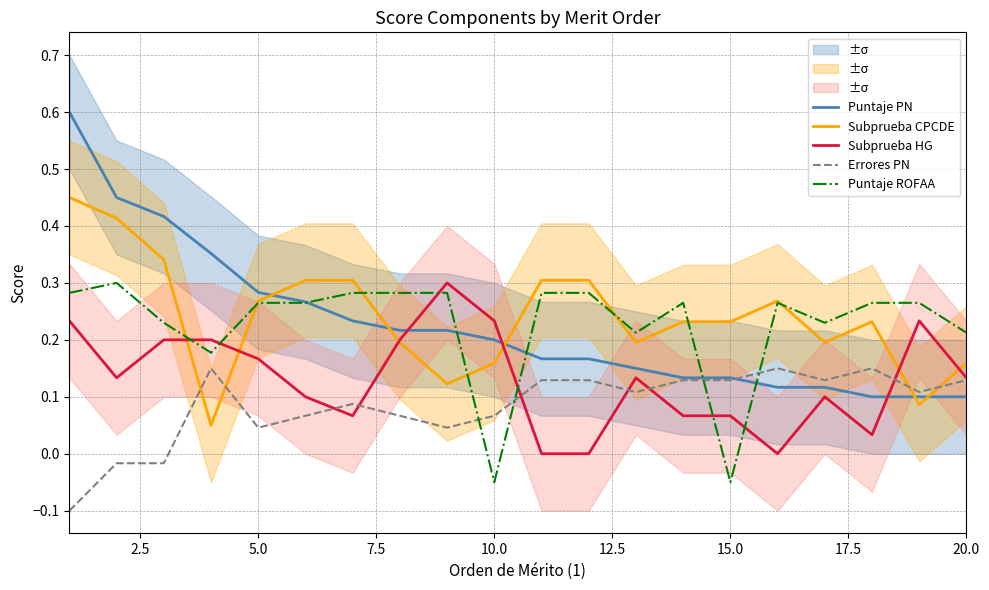

The value of Errores PN at 20.0 is 0.2. True or false?

False